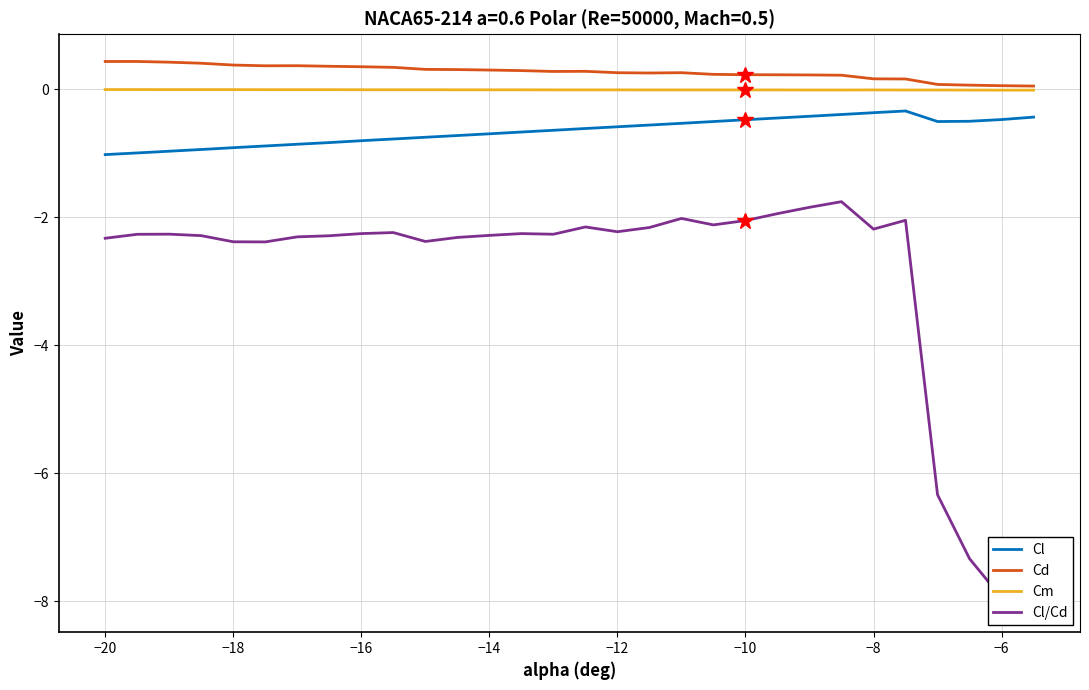

Is it true that Cl equals -0.8 at −16?

True